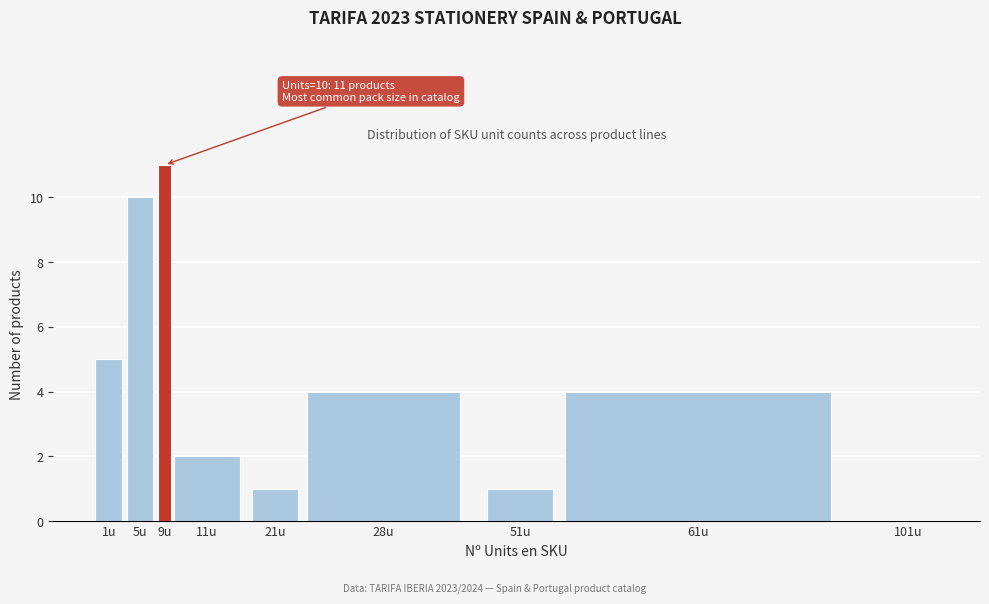

Reading left to right, what are all the values shown in this chart?

1u=5	5u=10	9u=11	11u=2	21u=1	28u=4	51u=1	61u=4	101u=0